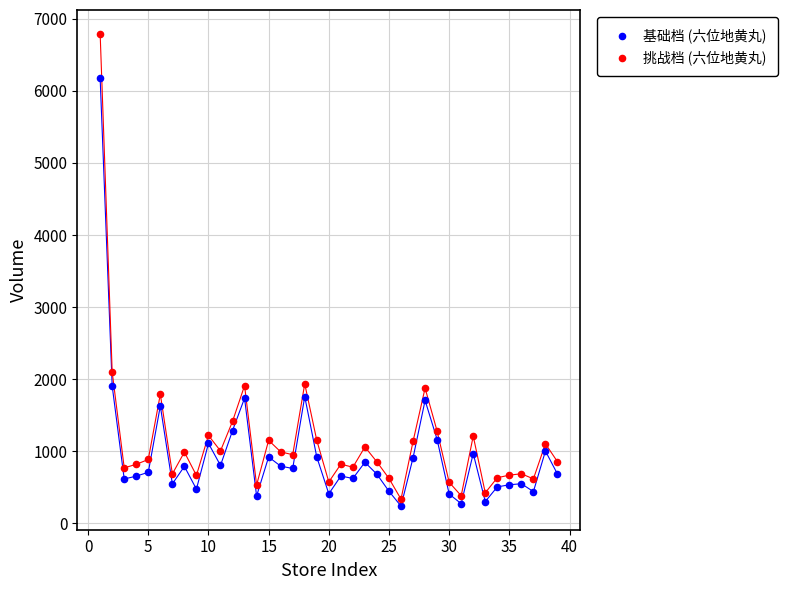

Which series reaches the maximum Y coordinate?

挑战档 (六位地黄丸)